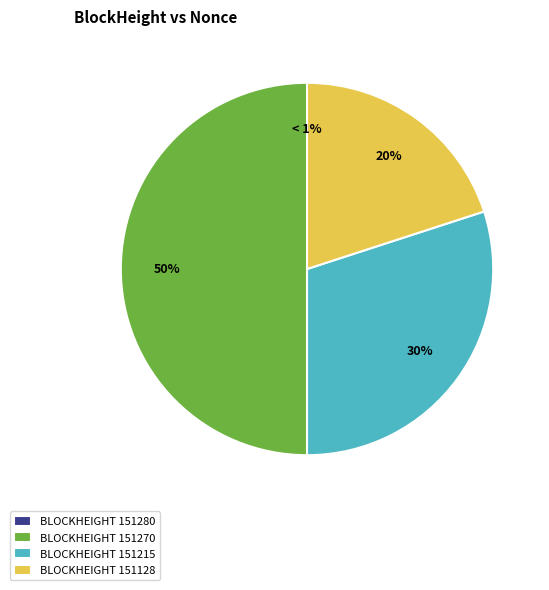

Does 151270 account for over 50% of the chart?

No